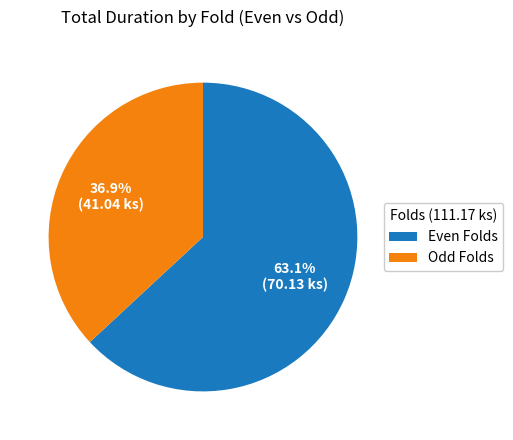

To the nearest percent, what is the average slice percentage?

50%